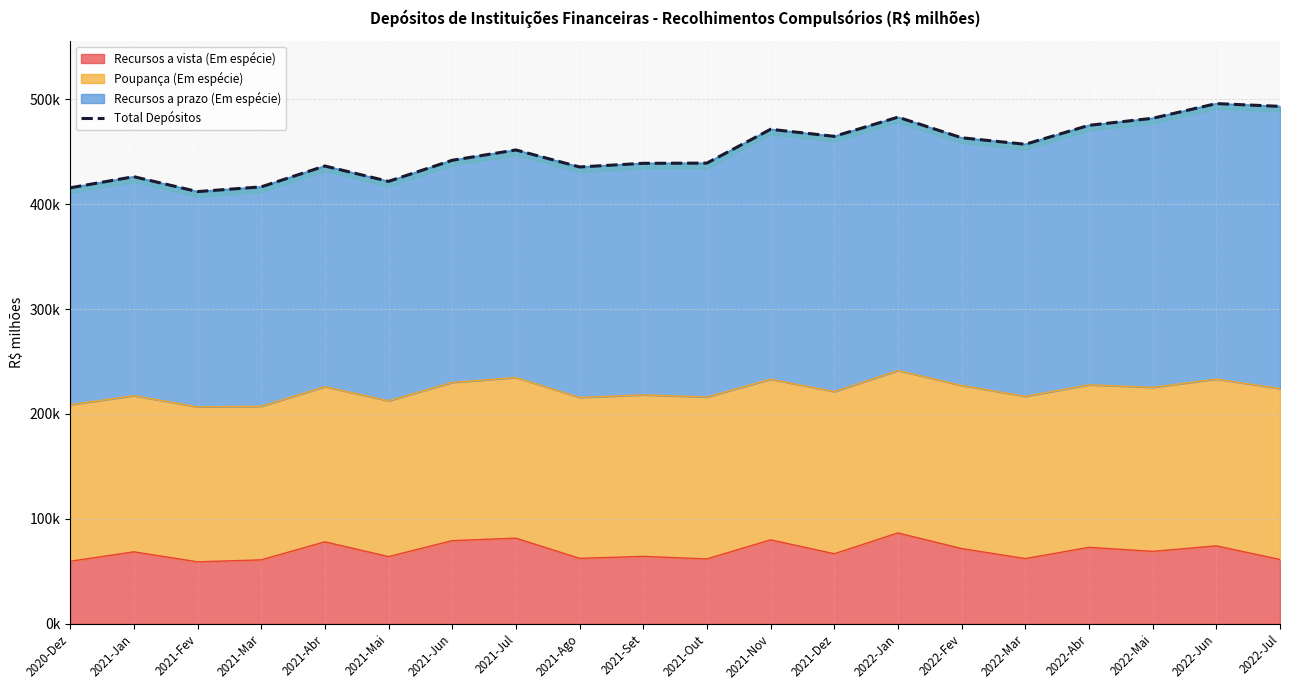

The chart shows a value of 426090.0 at 2021-Jan. True or false?

True